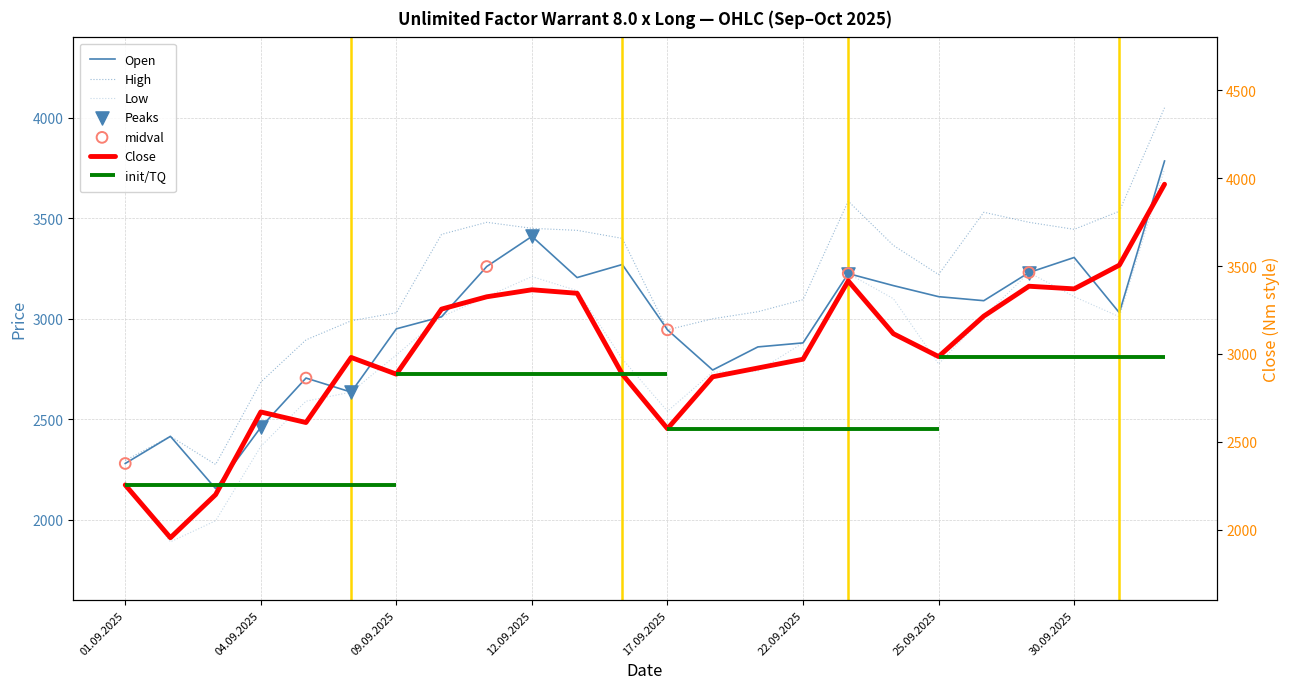

Which series has the widest spread of Y values?

Close